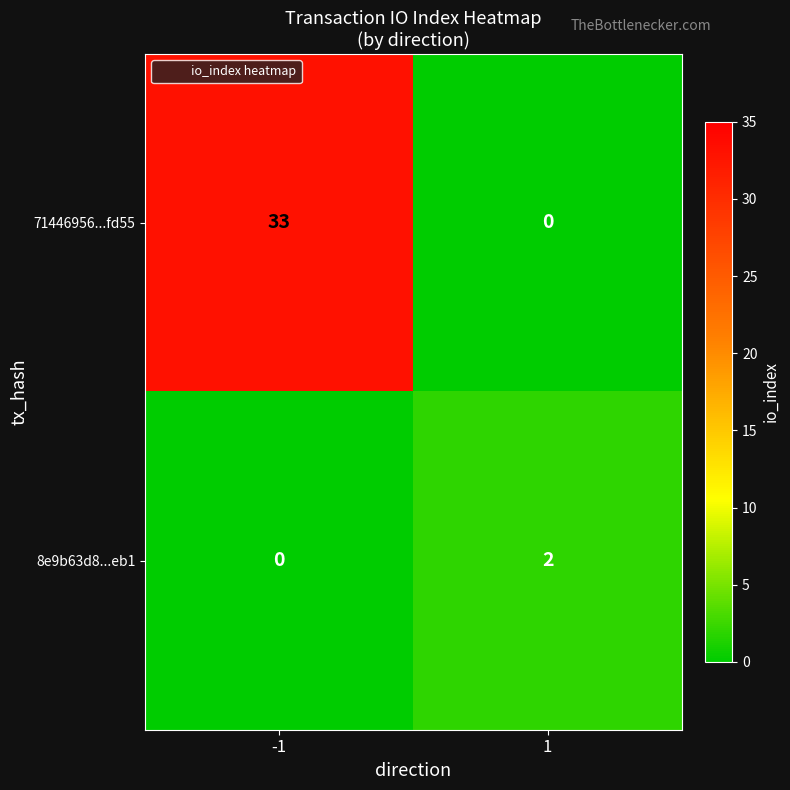

Which series changed the most between -1 and 1?

71446956...fd55